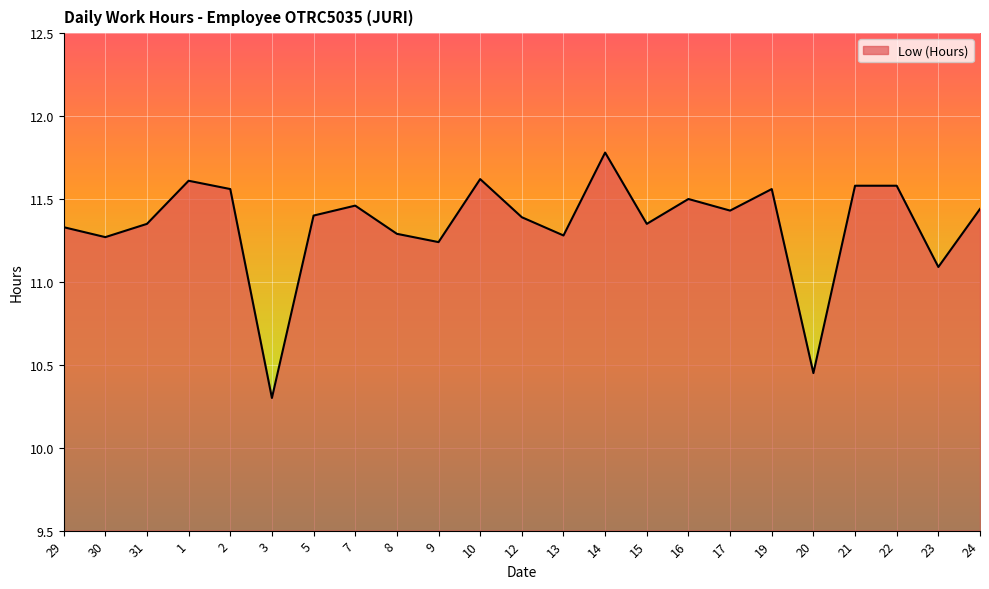

The value at 8 is 11.3. True or false?

True